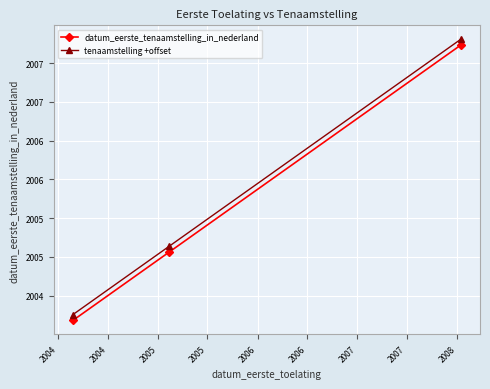

What is the minimum value shown in the chart?

12473